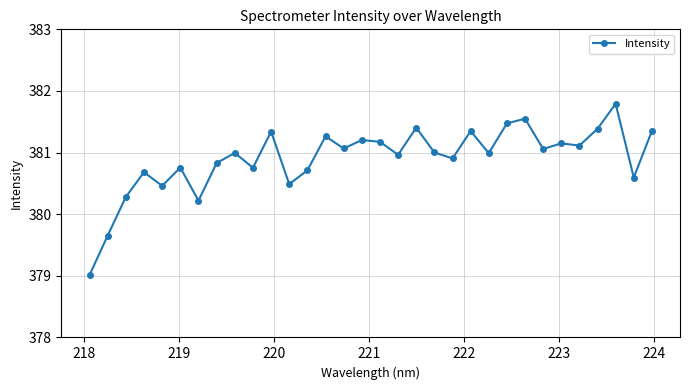

What is the difference between the maximum and minimum values?

2.8